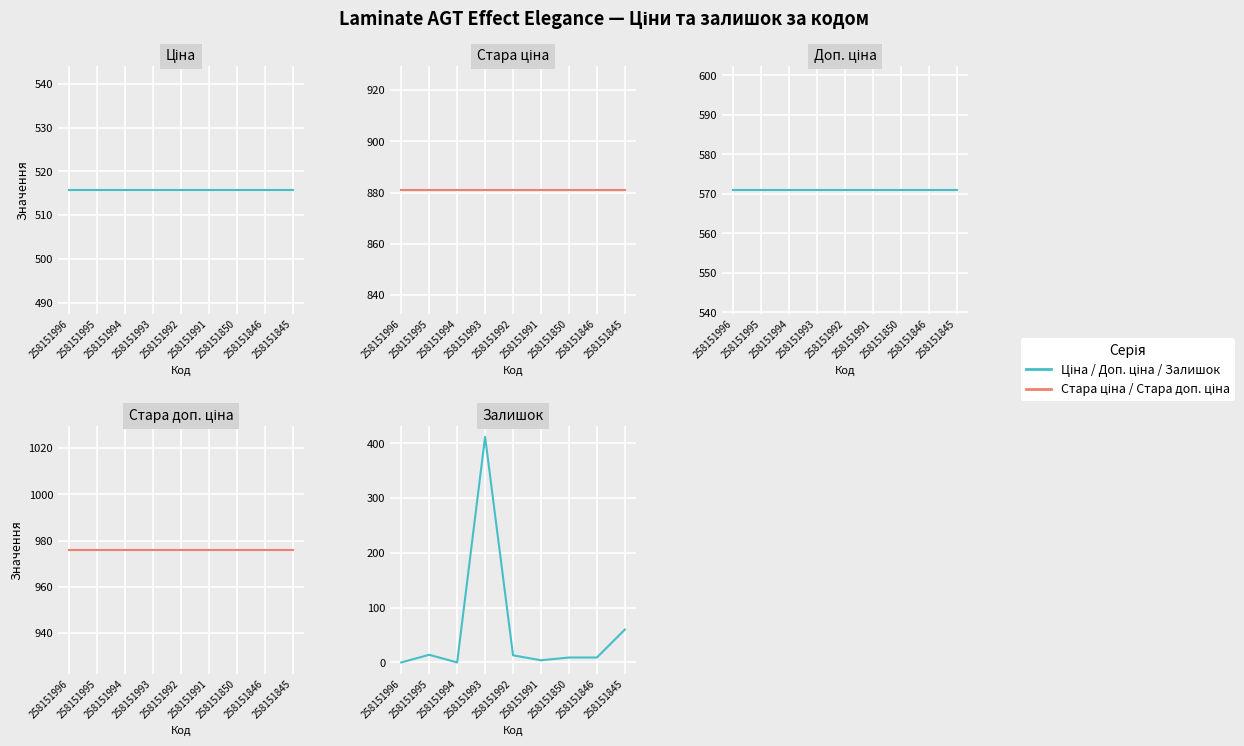

The value of Доп. ціна at 258151991 is 787.9. True or false?

False